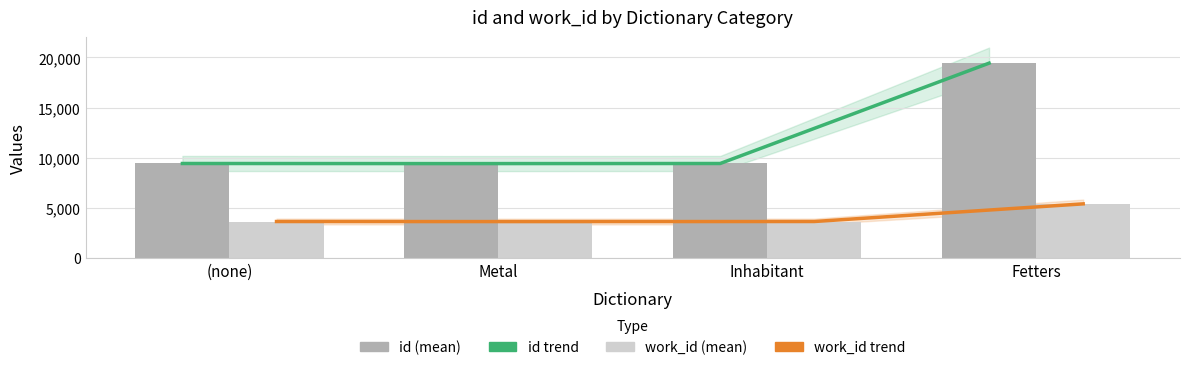

What is the sum of the id trend values at Inhabitant and (none)?

18838.2